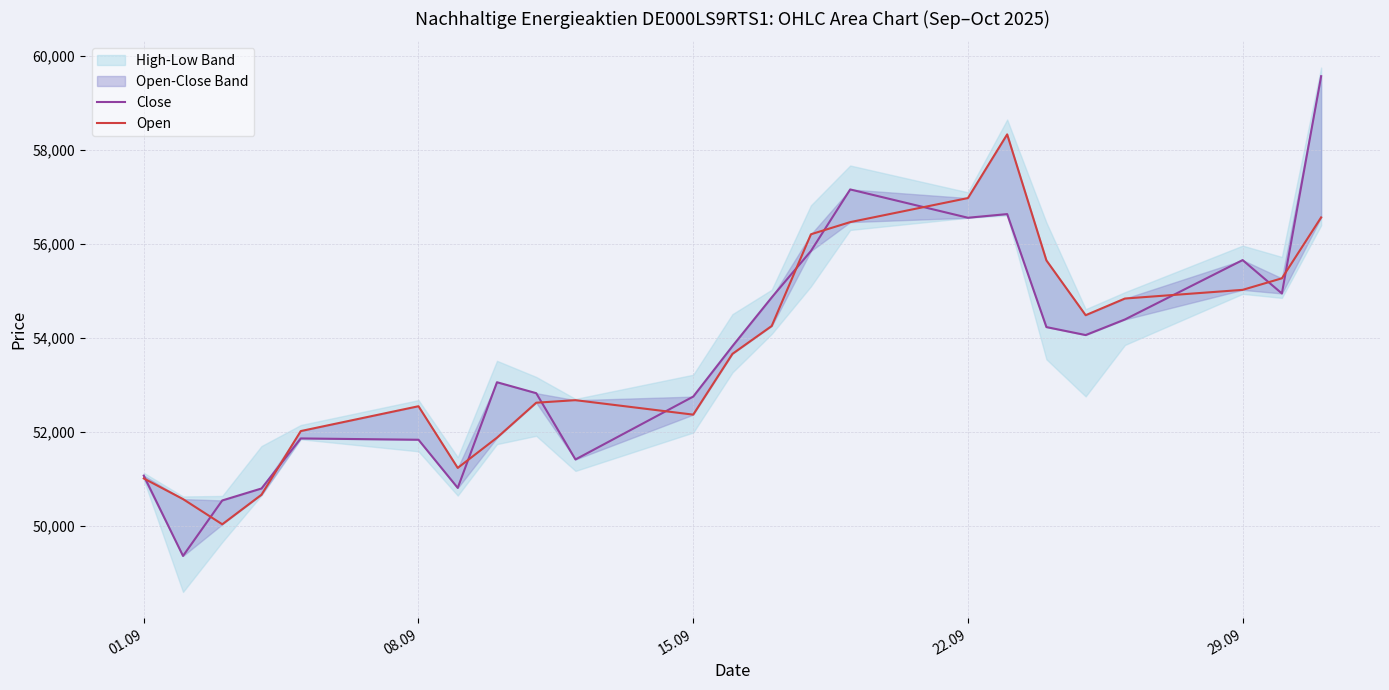

True or false: Open and Close cross at least once.

True